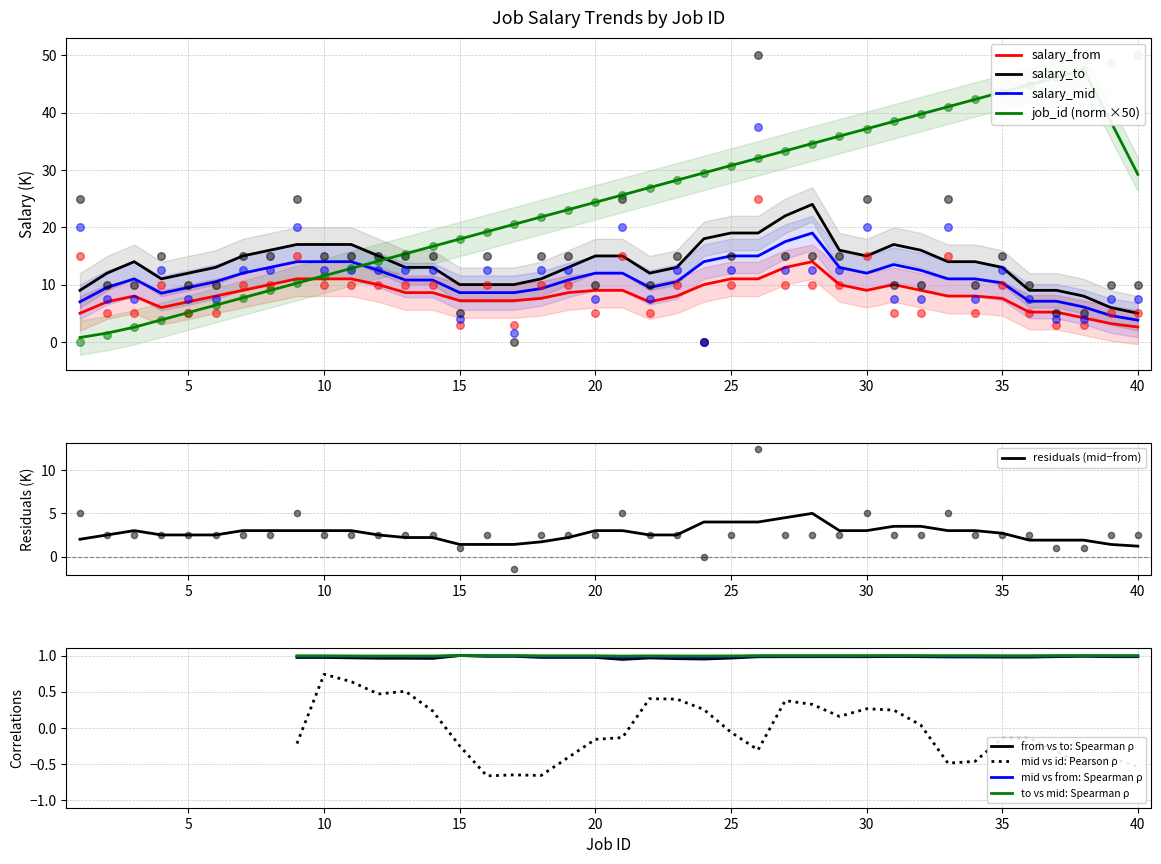

True or false: salary_mid and salary_from cross at least once.

False